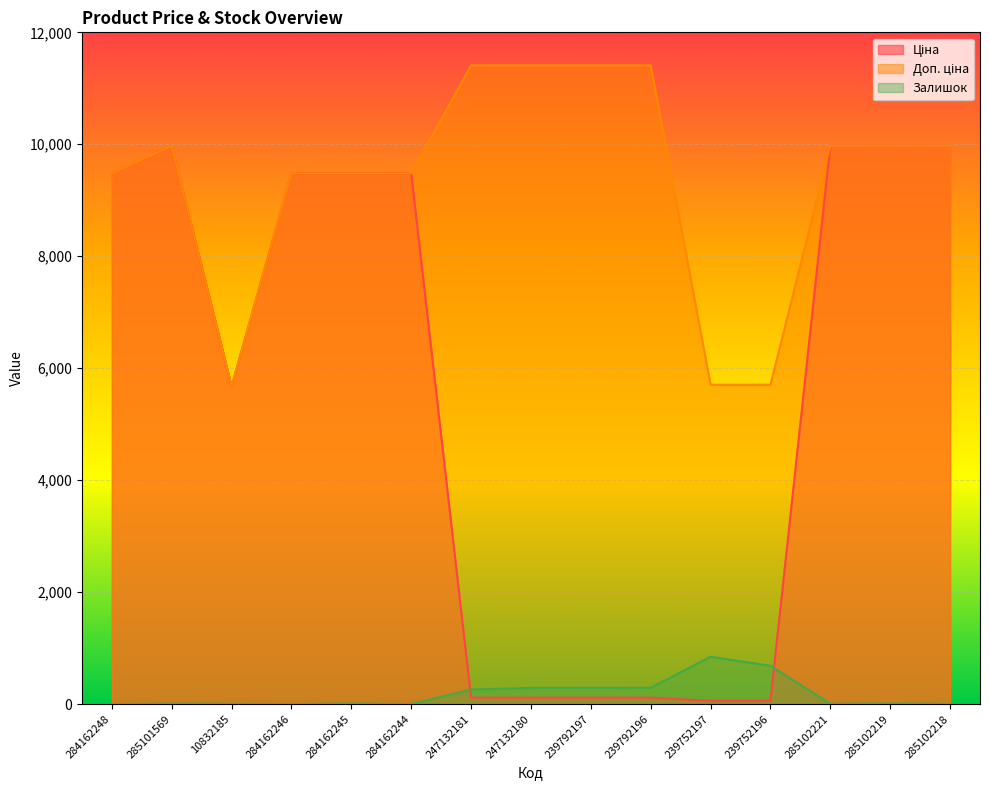

Which series has the largest range (max minus min)?

Ціна